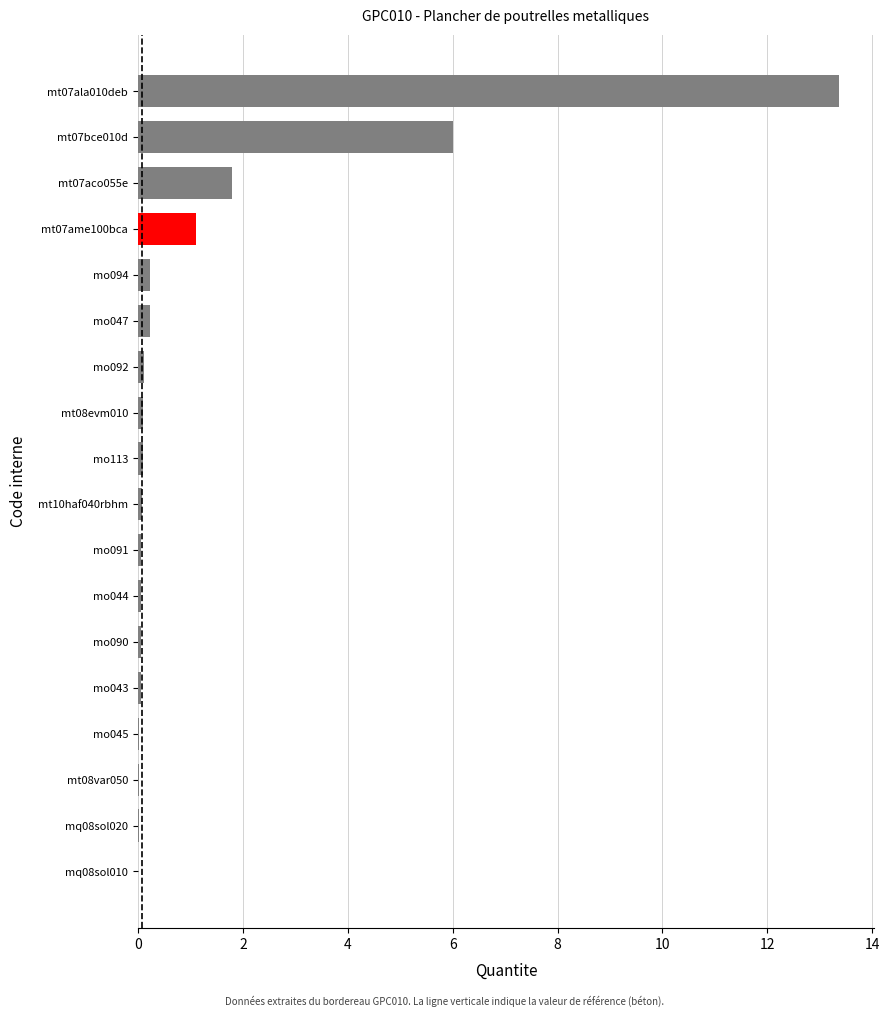

True or false: the data shows 8.9 at mt07ala010deb.

False